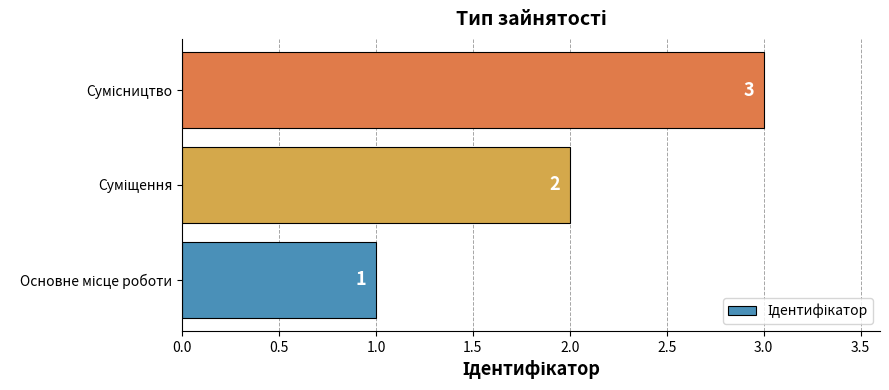

How many values are between 1 and 3?

3